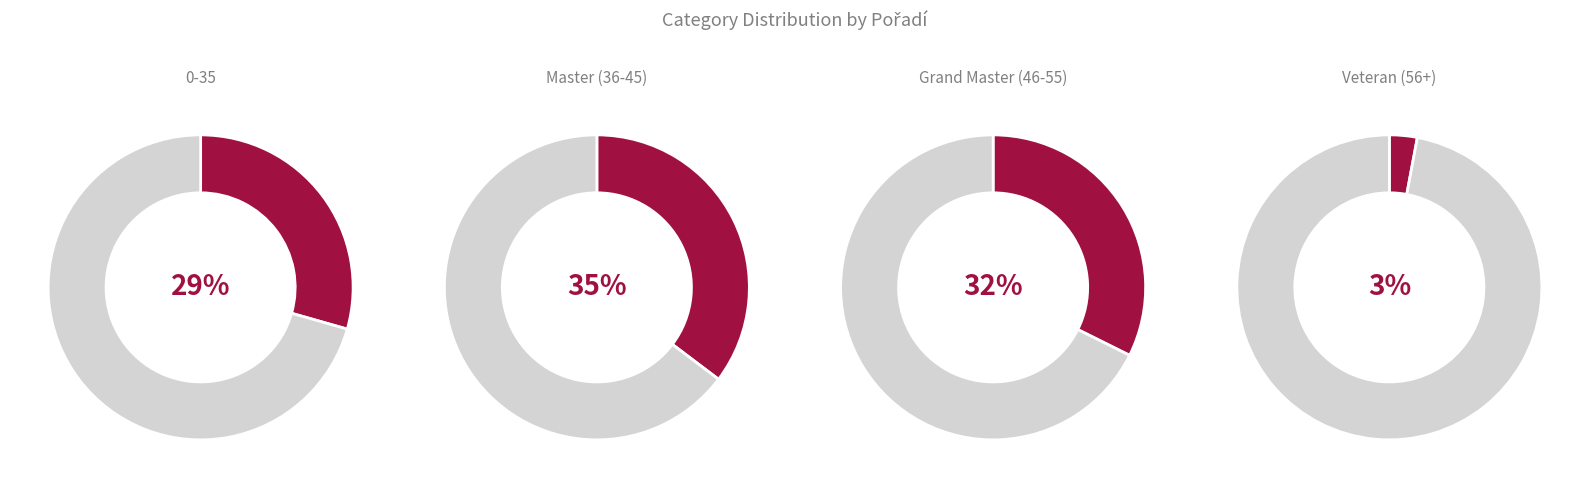

How many slices are in this pie chart?

4